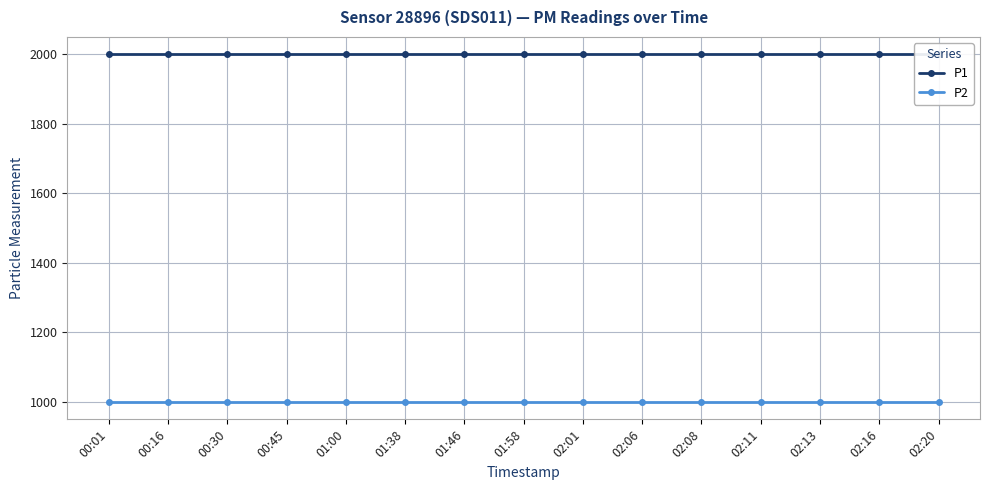

True or false: P1 has more than 1 points higher than both neighbors.

False